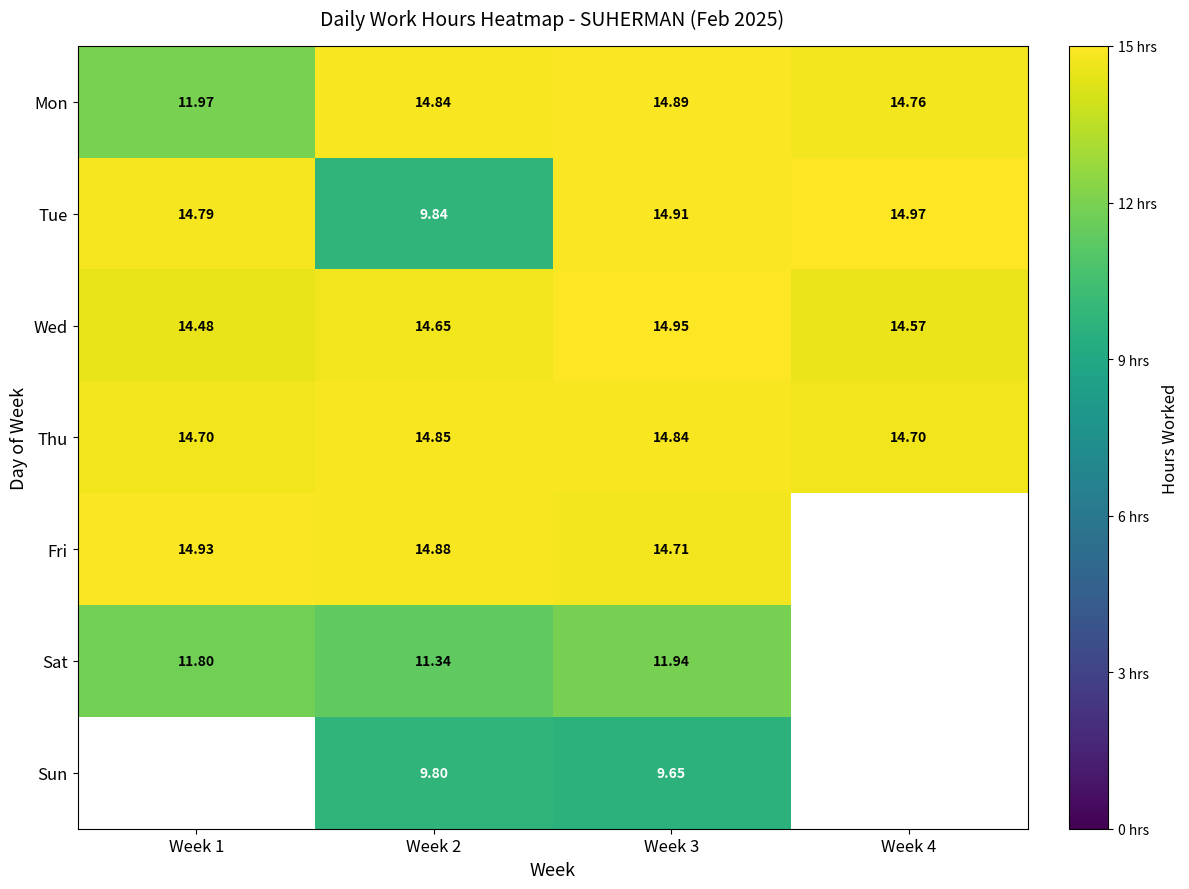

The value of Wed at Week 2 is 25.7. True or false?

False